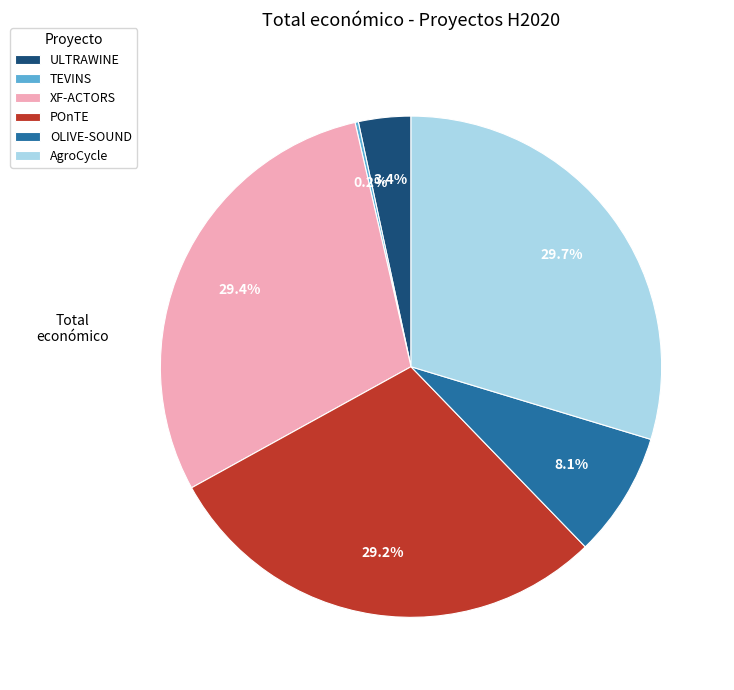

To the nearest percent, what portion does OLIVE-SOUND represent?

8%